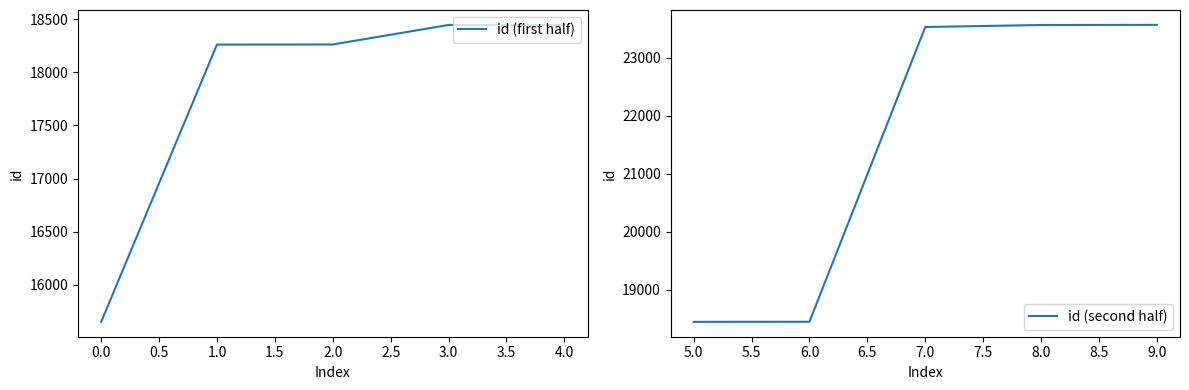

What is the minimum value for id (first half)?

15651